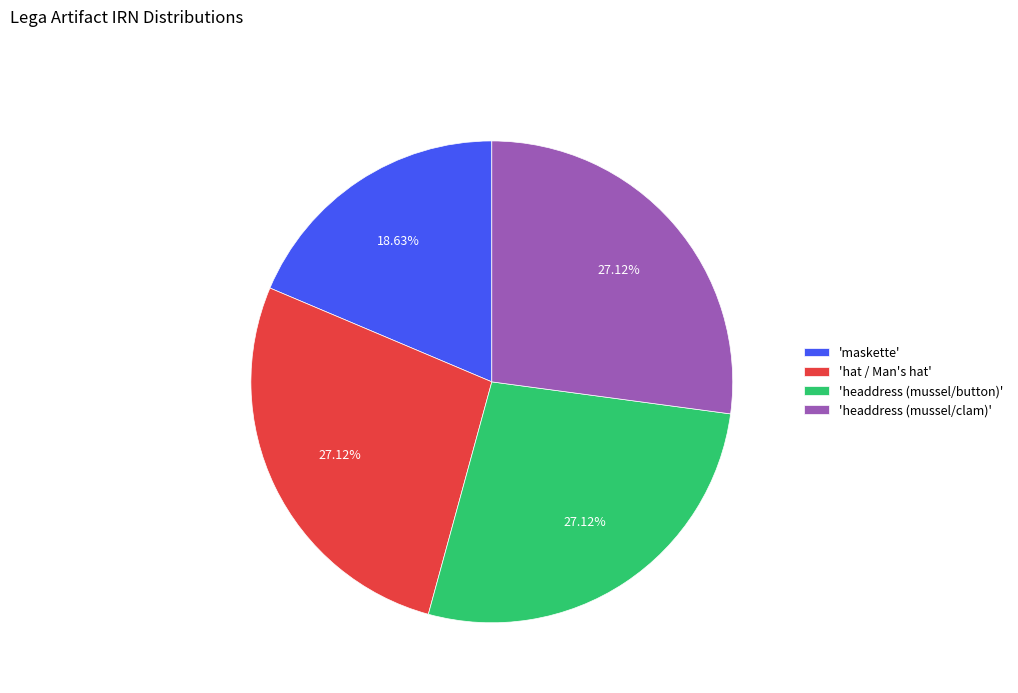

Which slice is the smallest?

'maskette'